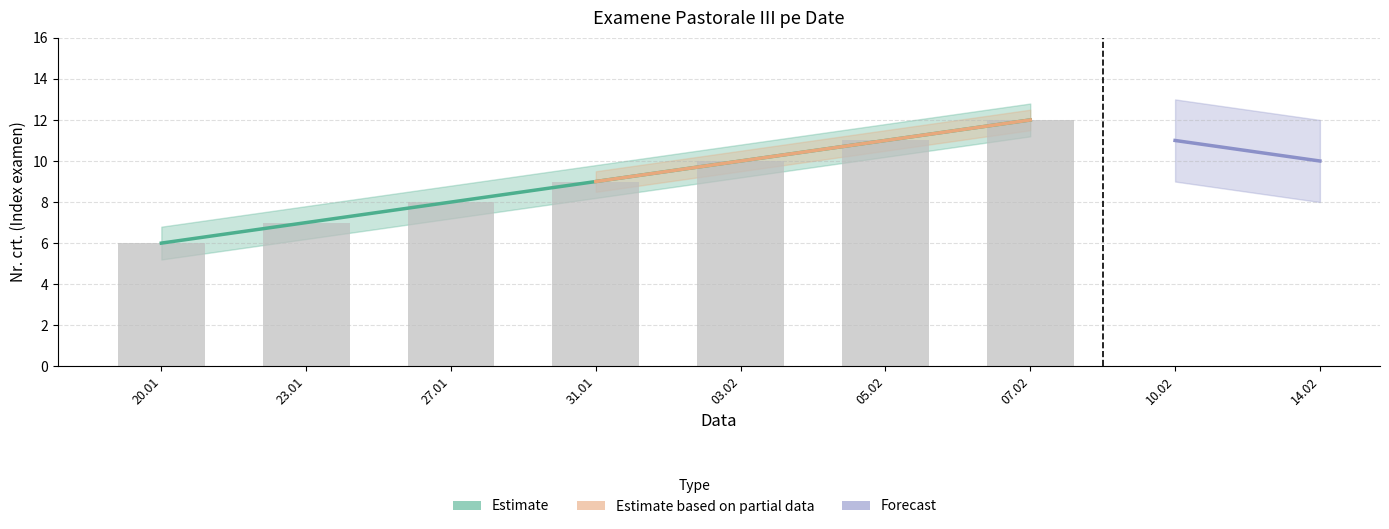

Does the chart contain any negative values?

No